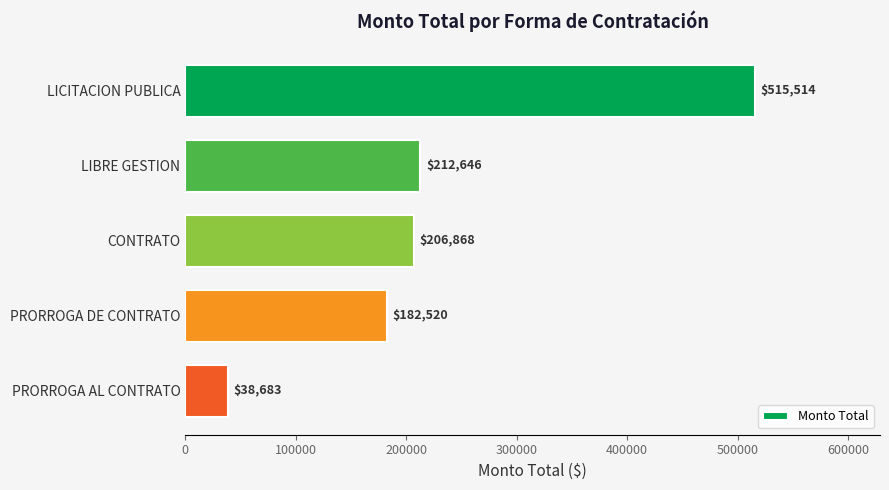

Where is the data nearest to the value 277098?

LIBRE GESTION